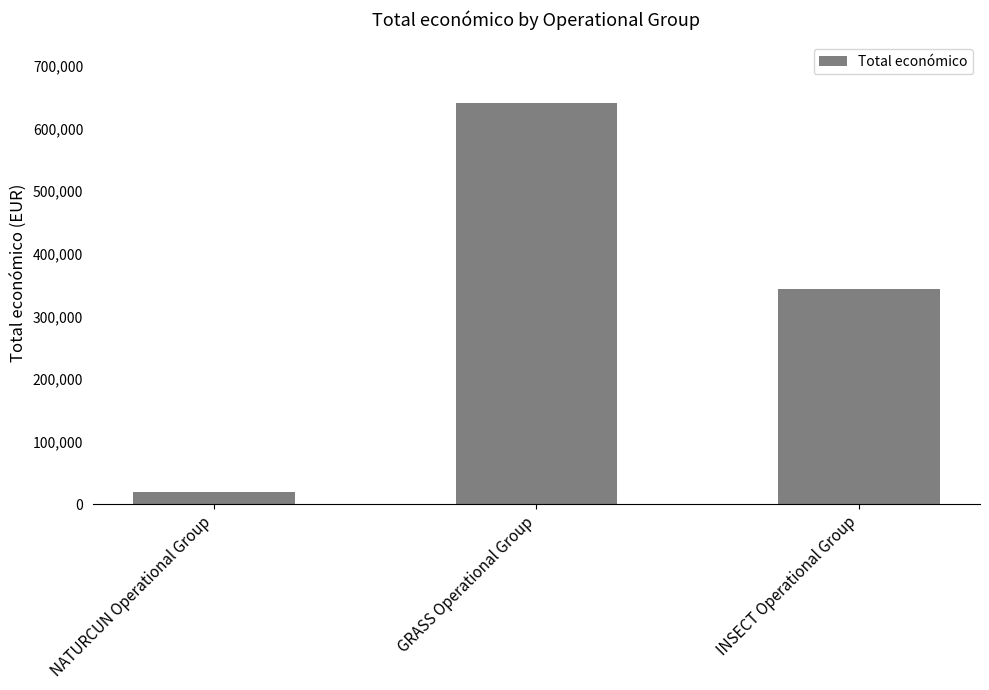

What is the sum of all values?

1005057